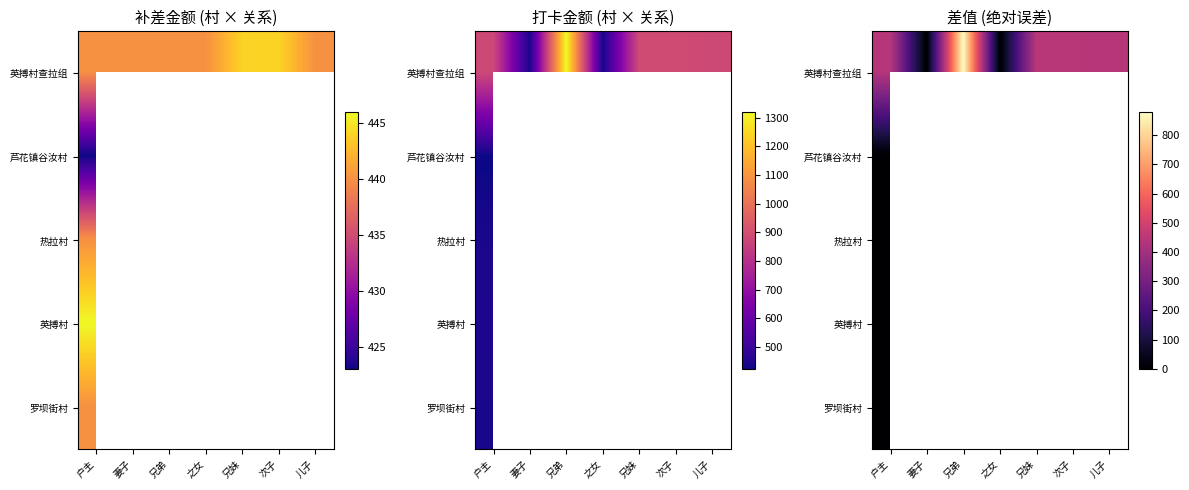

What is the sum of all 英搏村查拉组 values?

2648.0